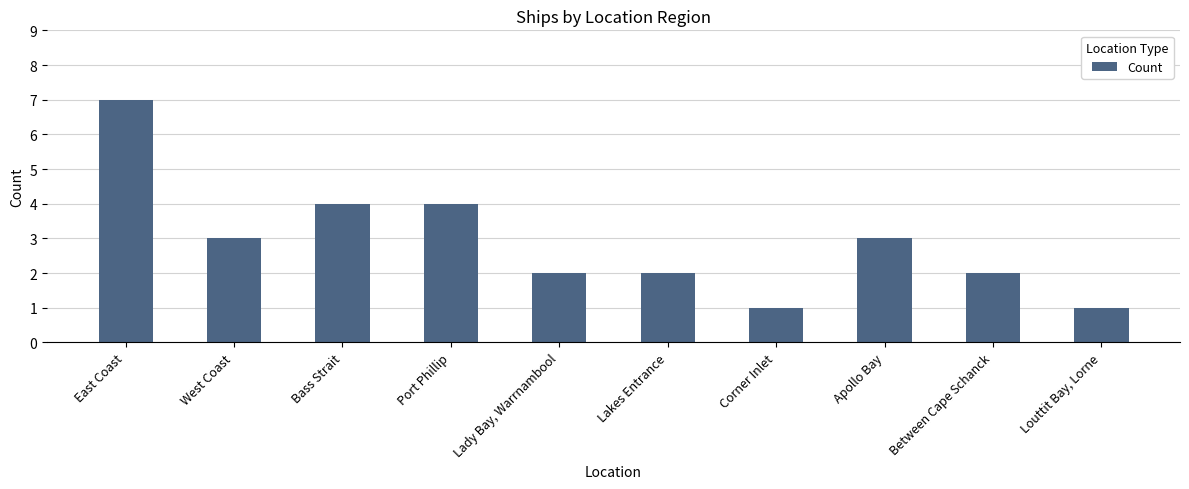

Reading right to left, what are all the values shown in this chart?

Louttit Bay, Lorne=1	Between Cape Schanck=2	Apollo Bay=3	Corner Inlet=1	Lakes Entrance=2	Lady Bay, Warrnambool=2	Port Phillip=4	Bass Strait=4	West Coast=3	East Coast=7